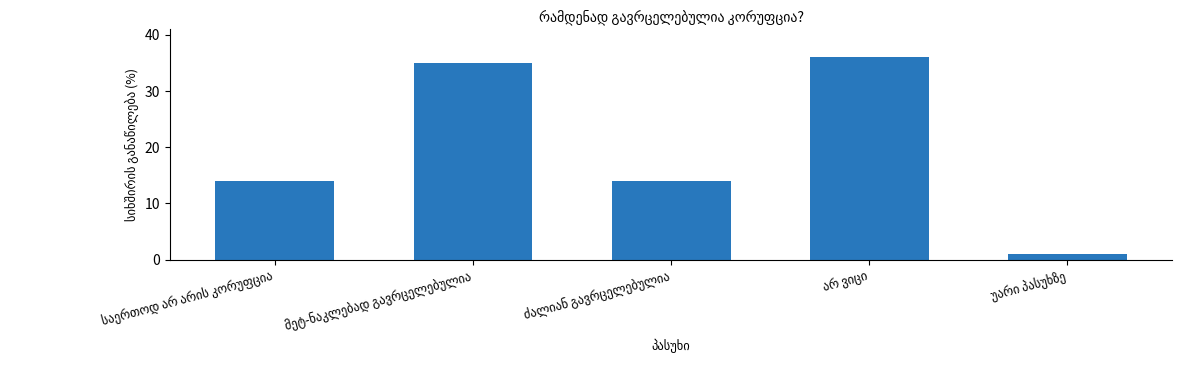

What is the value of the 4th bar from the left?

36